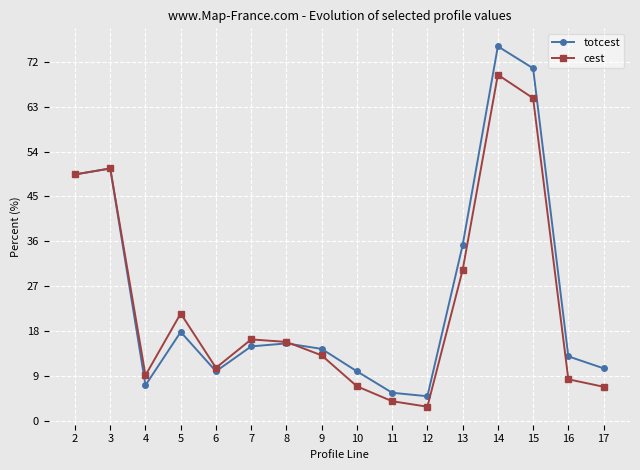

Which series changed the most between 3 and 14?

totcest